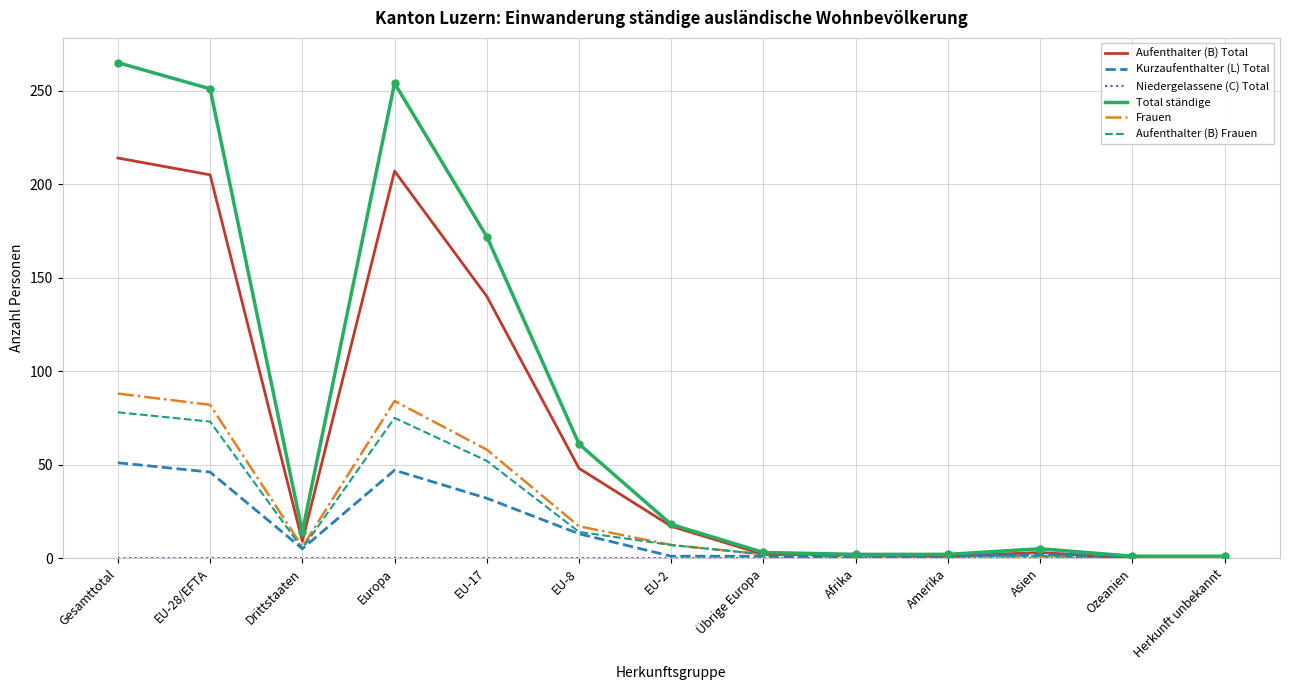

The value of Frauen at Gesamttotal is 43. True or false?

False